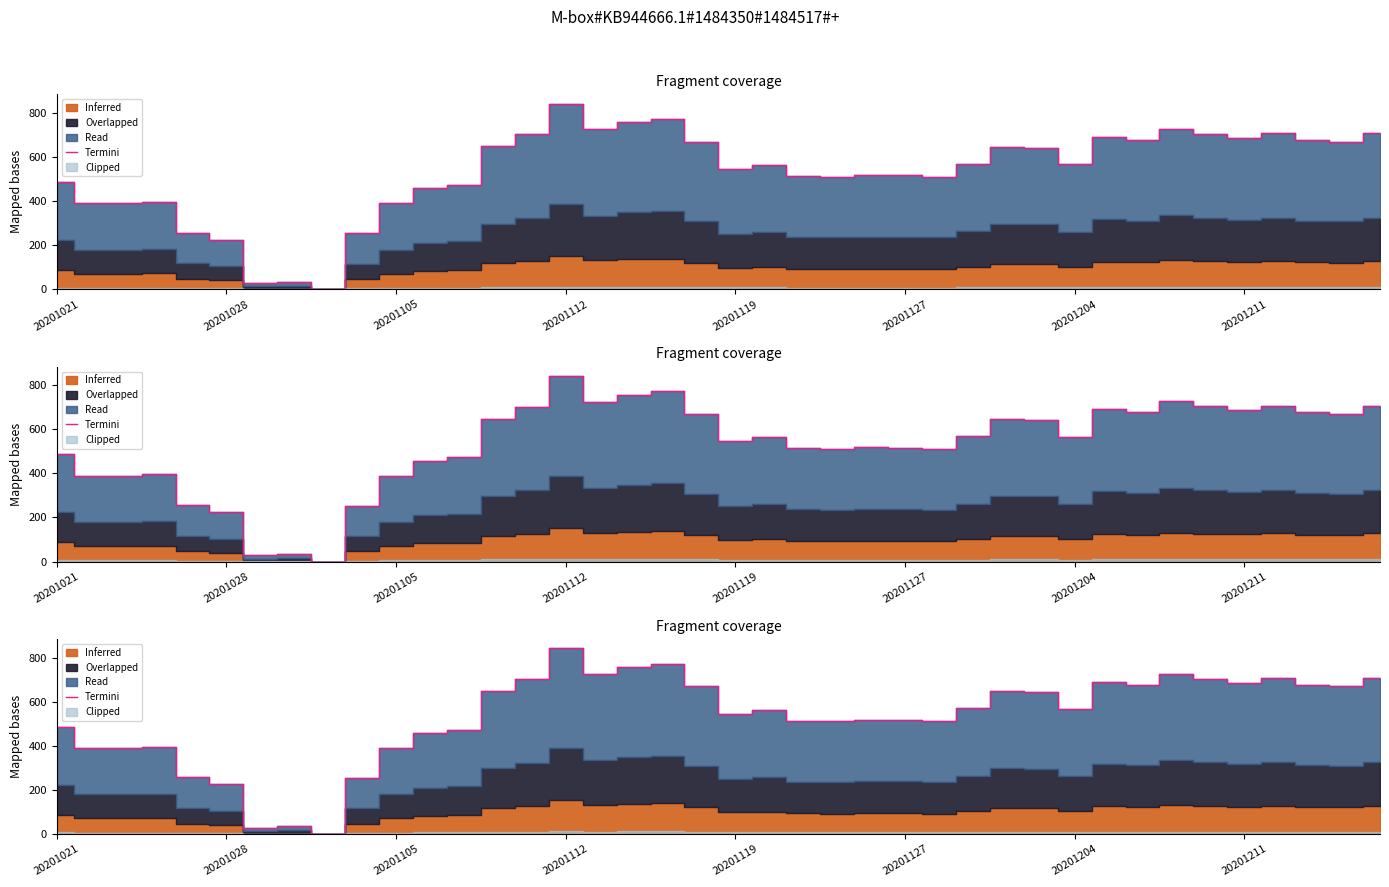

What is the sum of all values?

21240.0